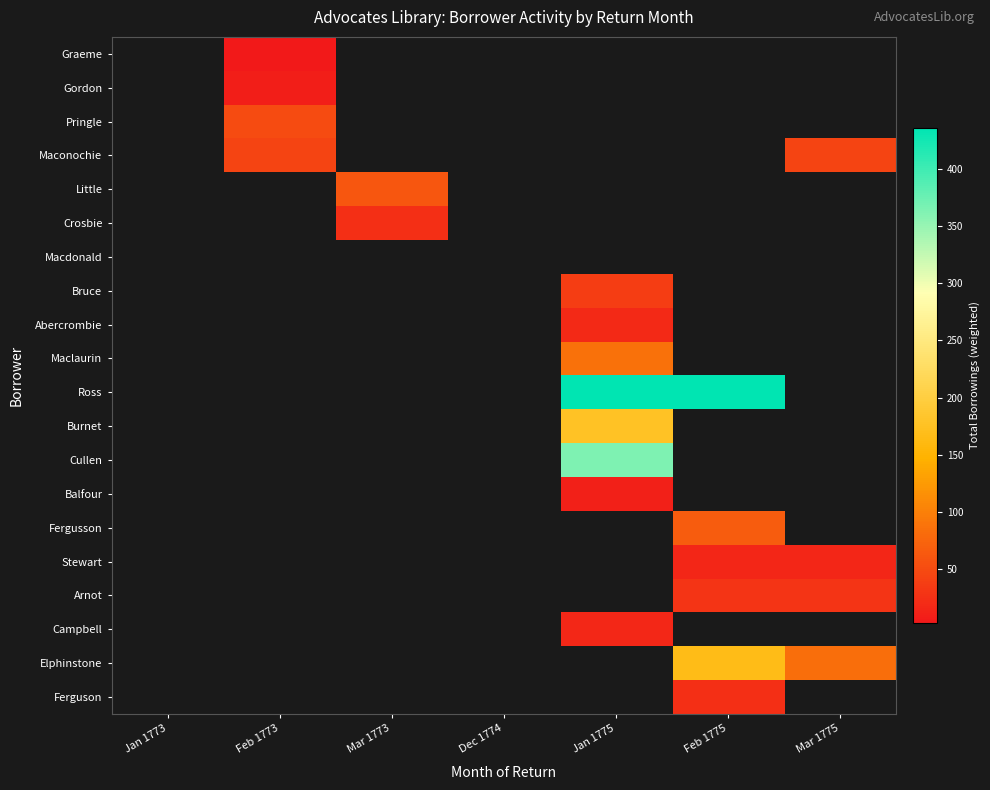

How many values in Bruce are above zero?

1